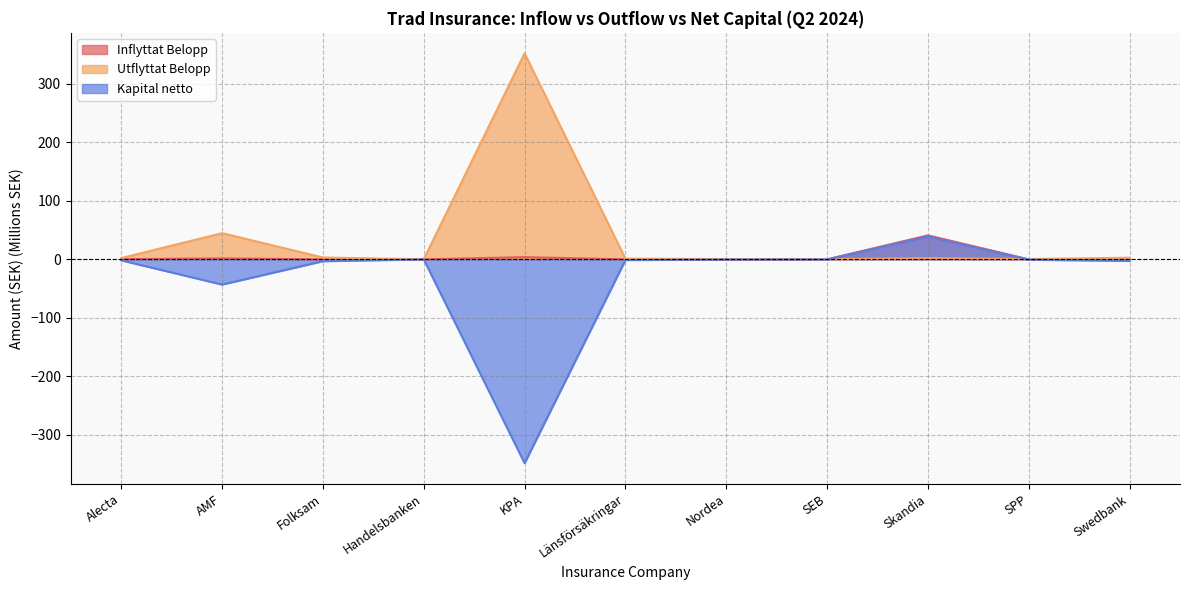

What is the average value of the Kapital netto series?

-33.0